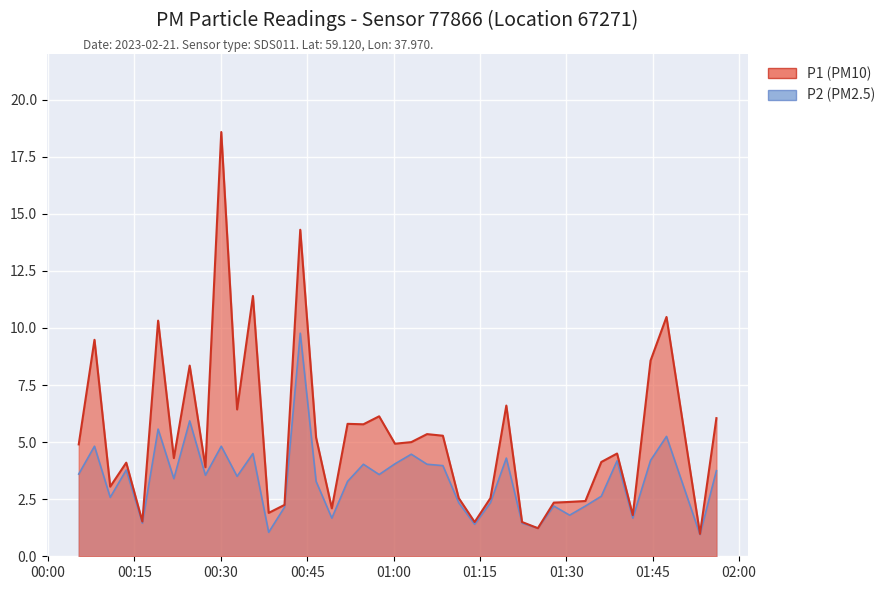

Rank the series by their maximum value, from lowest to highest.

P2, P1